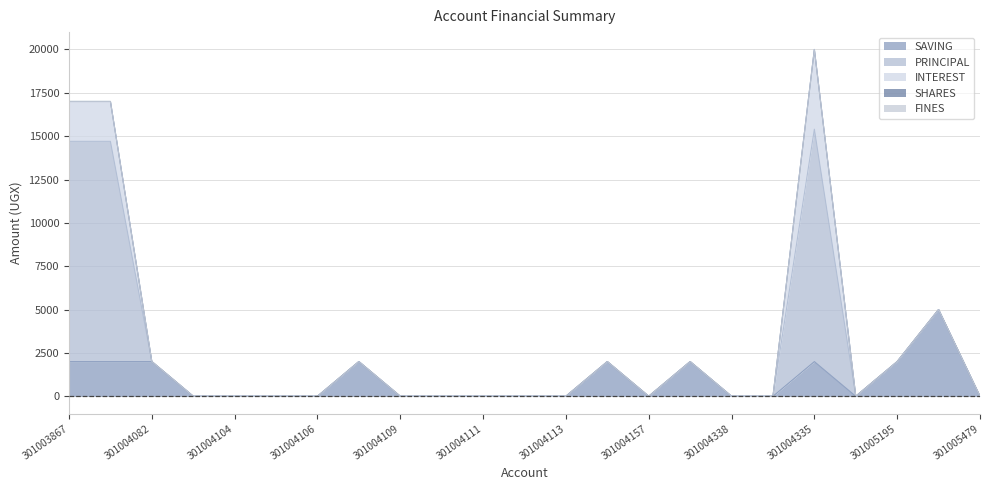

Reading left to right, what are all the values shown in this chart?

SAVING: 2000	2000	2000	0	0	0	0	2000	0	0	0	0	0	2000	0	2000	0	0	2000	0	2000	5000	0
PRINCIPAL: 12700	12700	0	0	0	0	0	0	0	0	0	0	0	0	0	0	0	0	13400	0	0	0	0
INTEREST: 2300	2300	0	0	0	0	0	0	0	0	0	0	0	0	0	0	0	0	4600	0	0	0	0
SHARES: 0	0	0	0	0	0	0	0	0	0	0	0	0	0	0	0	0	0	0	0	0	0	0
FINES: 0	0	0	0	0	0	0	0	0	0	0	0	0	0	0	0	0	0	0	0	0	0	0